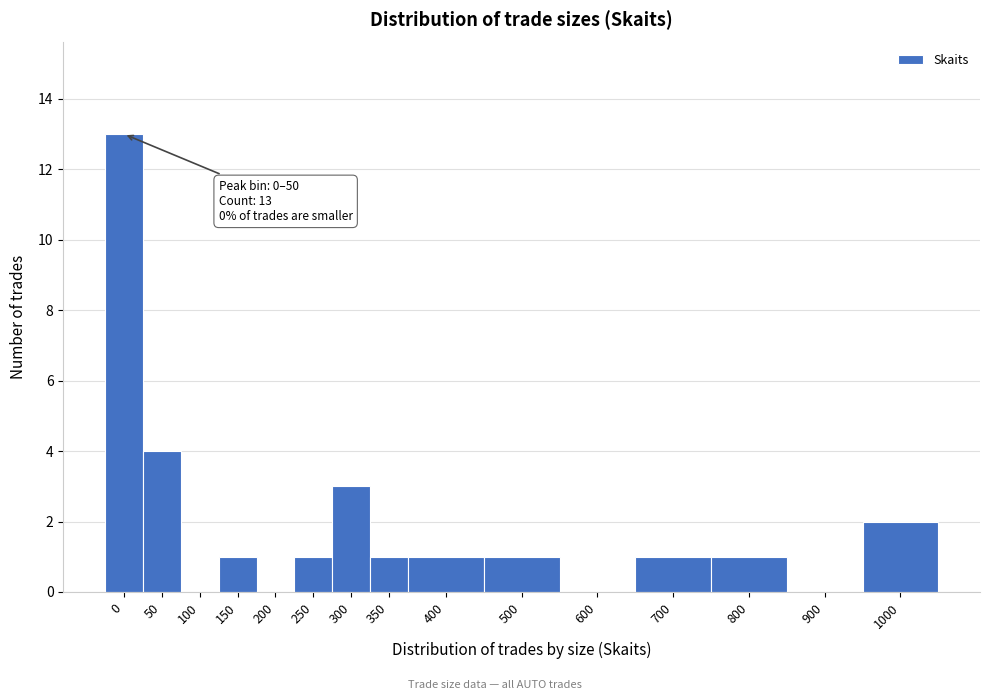

Reading left to right, list all the values displayed in this chart.

0=13	50=4	100=0	150=1	200=0	250=1	300=3	350=1	400=1	500=1	600=0	700=1	800=1	900=0	1000=2